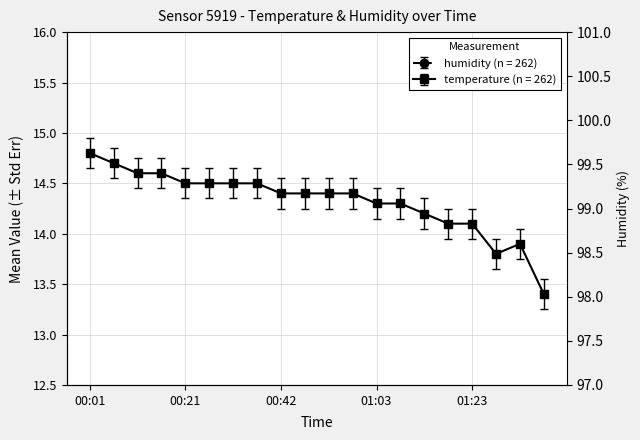

What position from the right is 00:32?

14